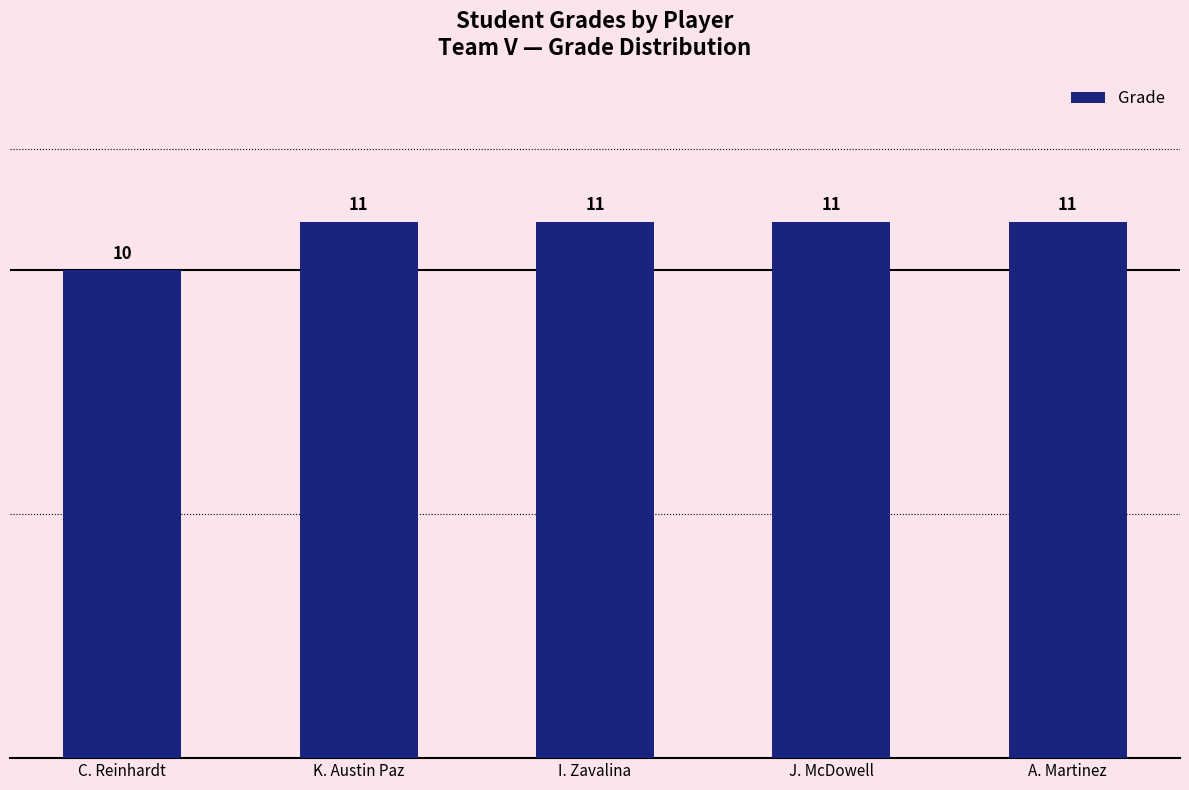

True or false: the data shows 16 at I. Zavalina.

False